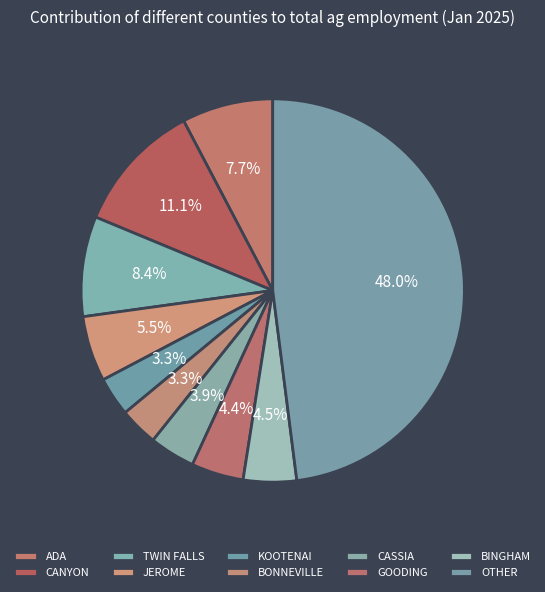

Which has a higher value, GOODING or ADA?

ADA